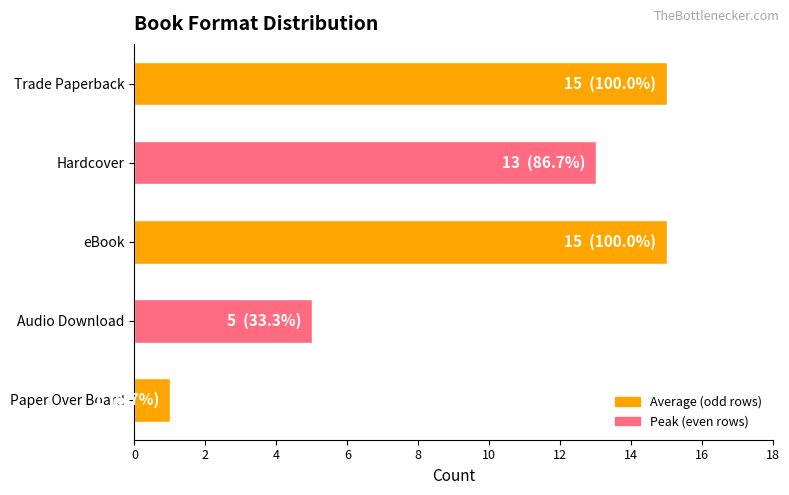

Count the values in the range 5 to 15.

4